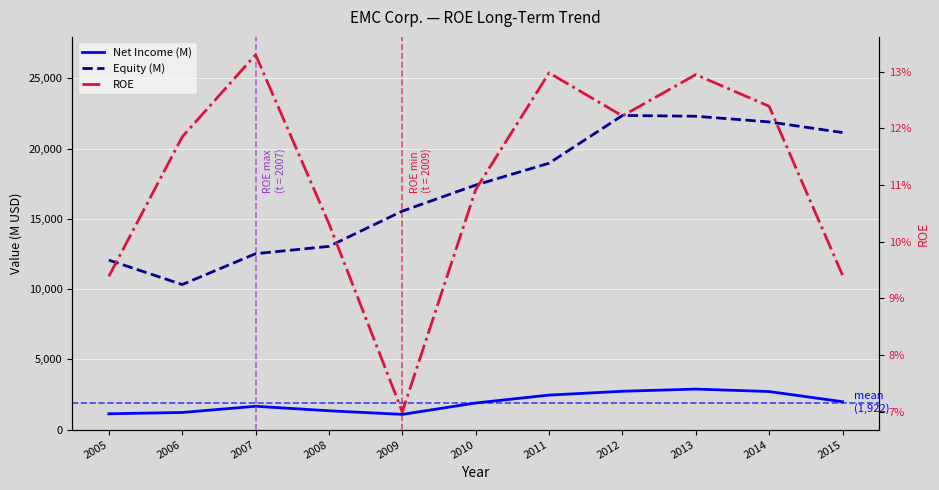

What is the value of the Net Income (M) point at the 8th from the left?

2733.0